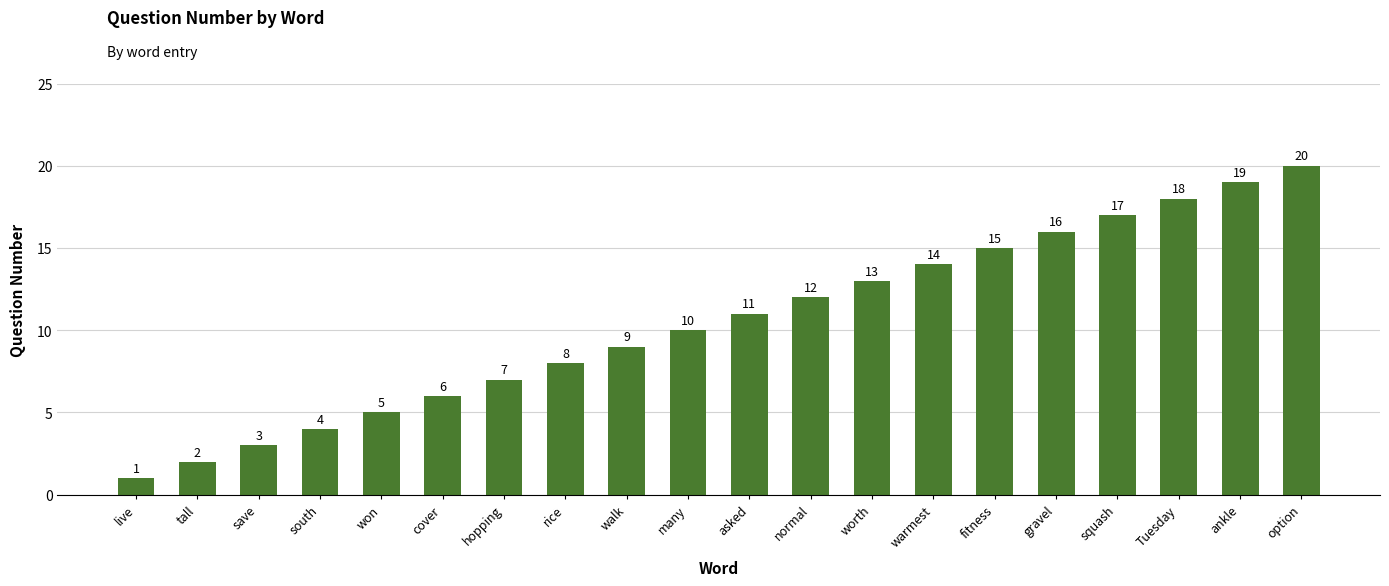

How many data points are less than 11?

10